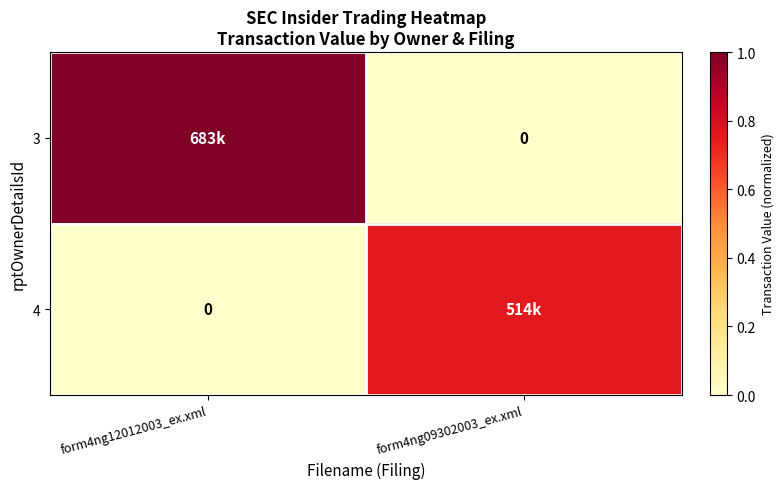

What is the difference between the maximum and minimum values in the 4 series?

0.8